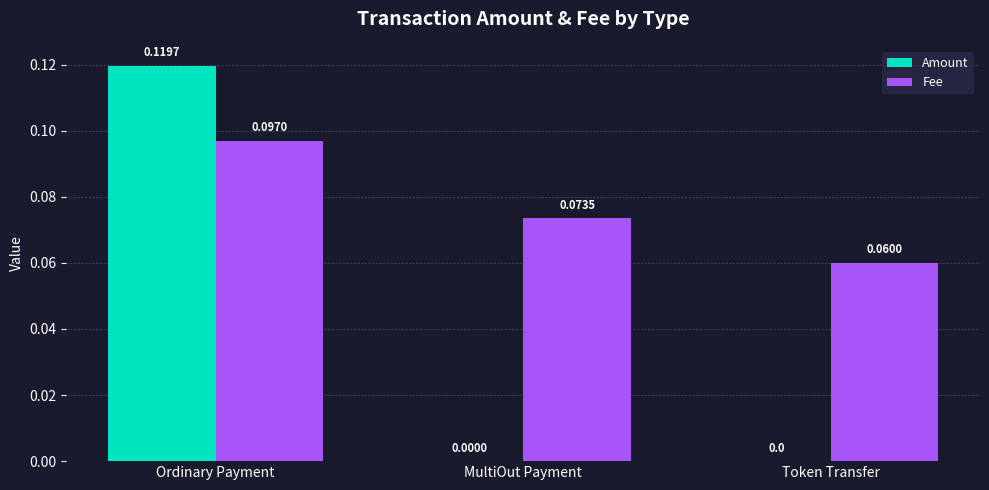

True or false: Amount has a value of 0.1 at Token Transfer.

False